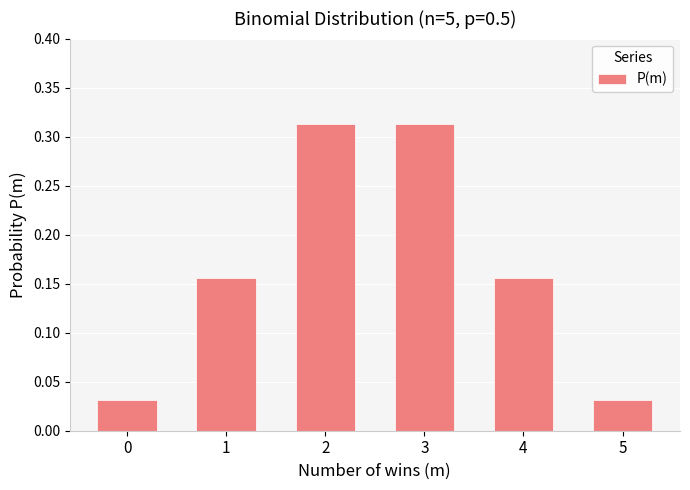

Count the values in the range 0 to 1.

6